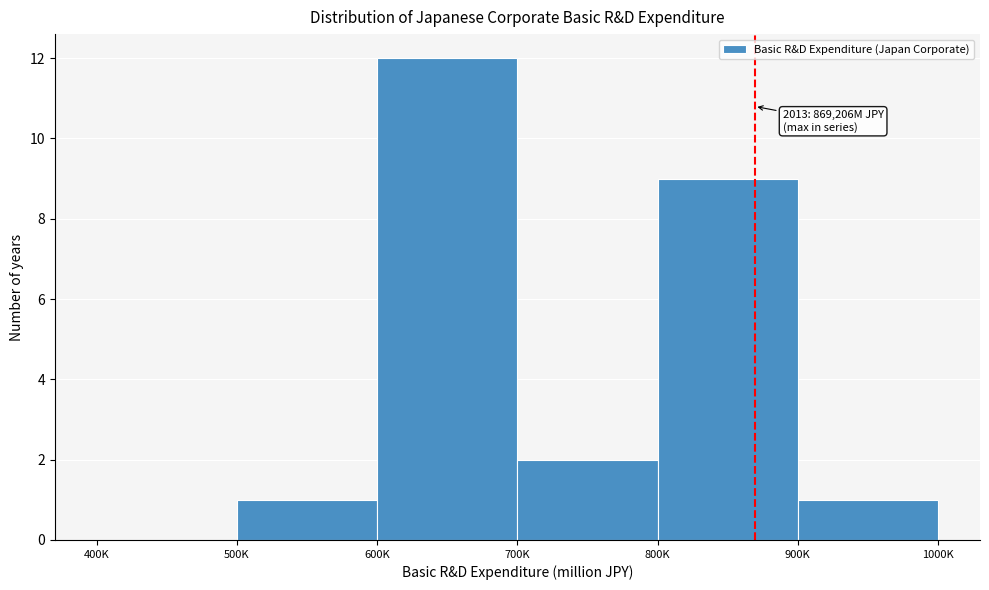

Reading left to right, list all the values displayed in this chart.

400K=0	500K=1	600K=12	700K=2	800K=9	900K=1